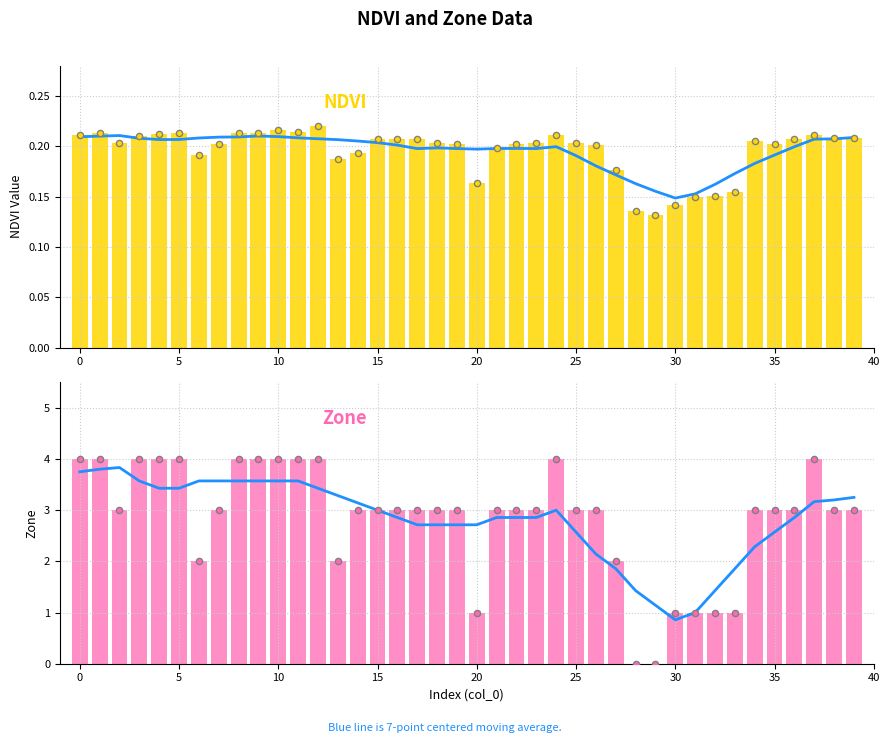

At how many categories does at least one series exceed 2?

33